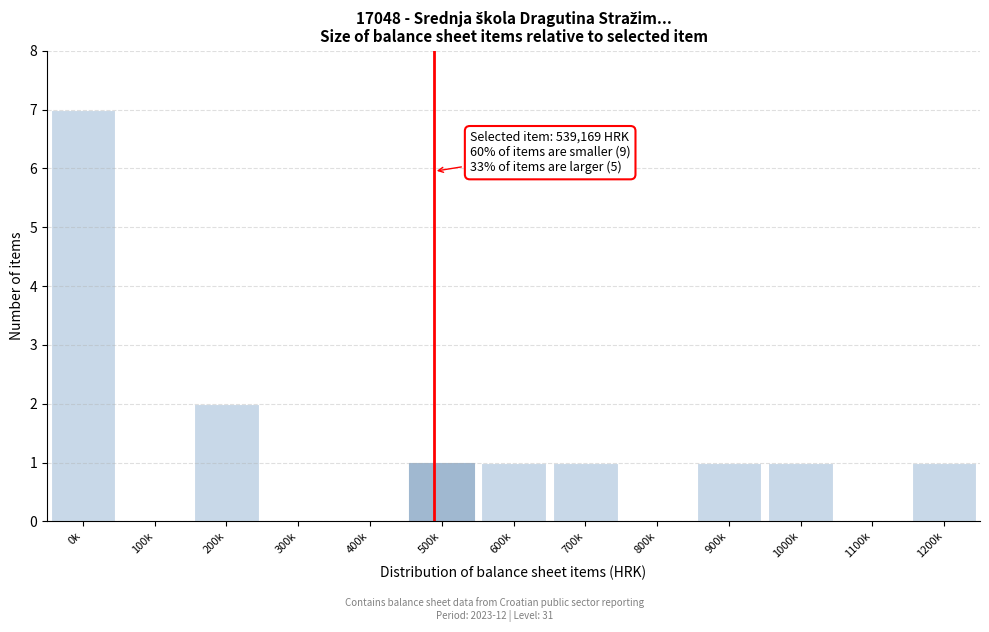

Reading right to left, transcribe all the data shown in this chart.

1200k=1	1100k=0	1000k=1	900k=1	800k=0	700k=1	600k=1	500k=1	400k=0	300k=0	200k=2	100k=0	0k=7